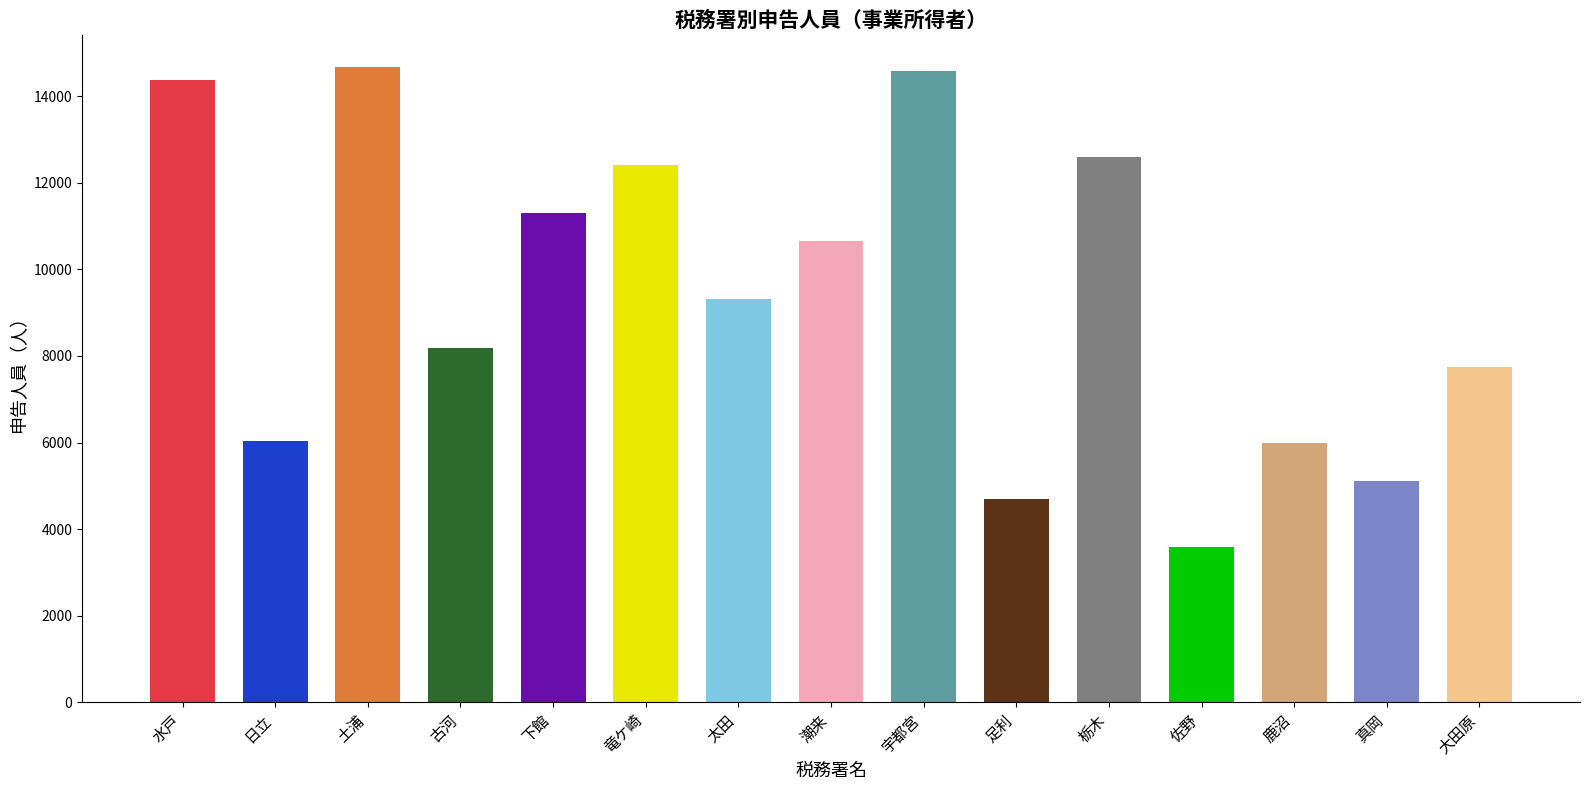

How many series are shown in this chart?

1